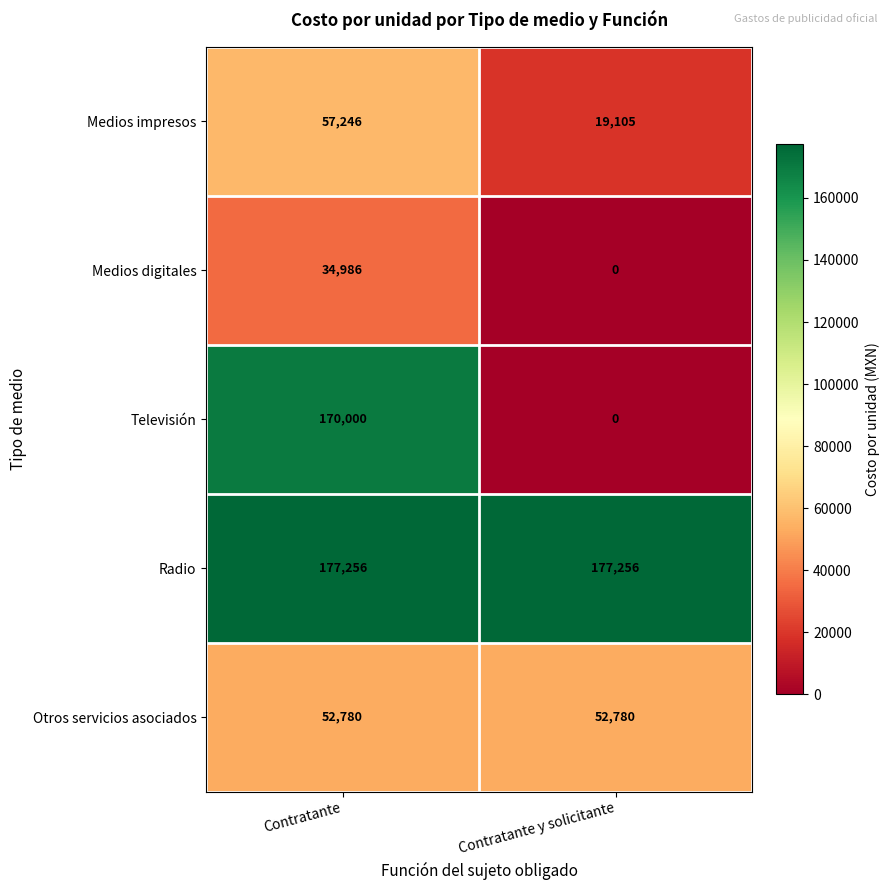

Reading left to right, list all the values displayed in this chart.

Medios impresos: 57246	19105
Medios digitales: 34986	0
Televisión: 170000	0
Radio: 177256	177256
Otros servicios asociados: 52780	52780